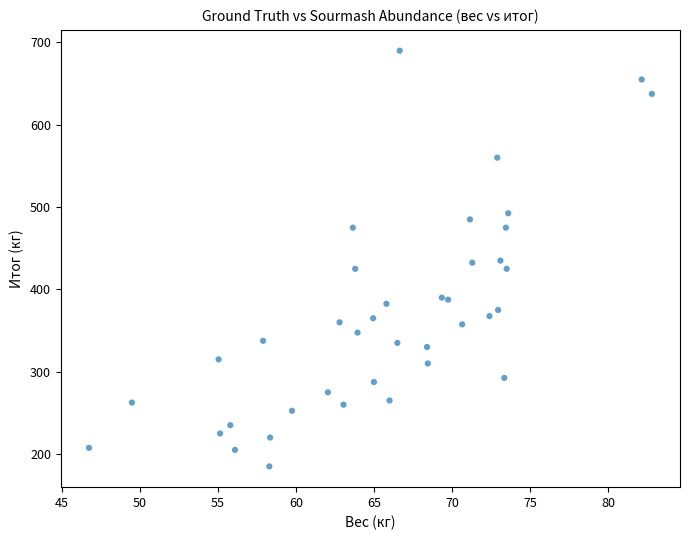

What is the range of X values (max minus min)?

36.0